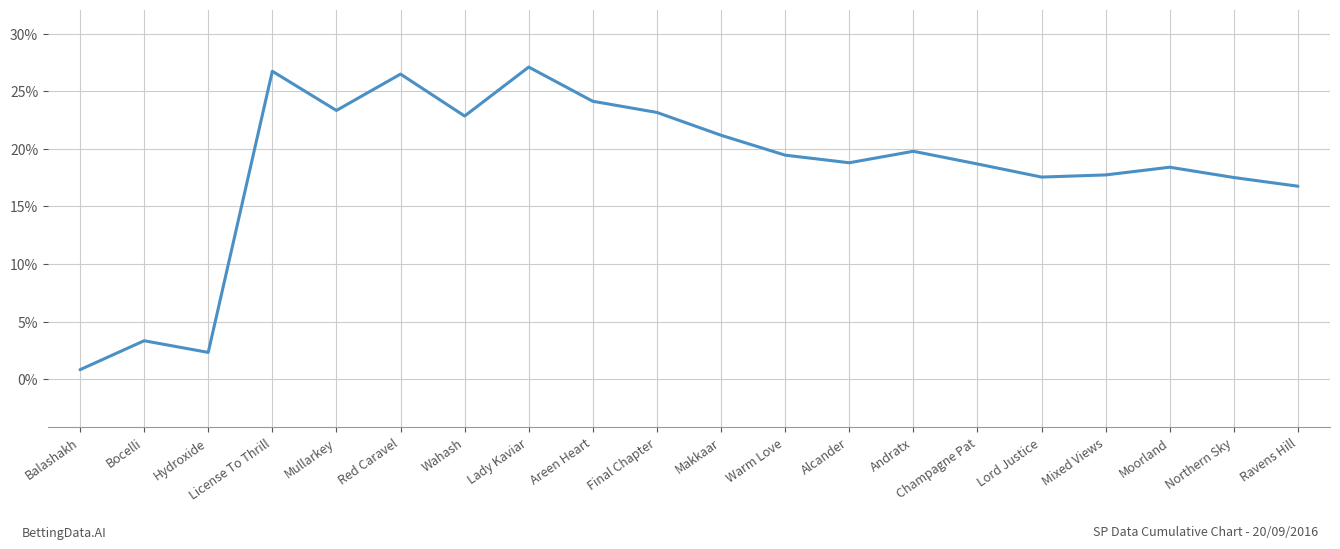

Is this an area chart (filled region under the line)?

No